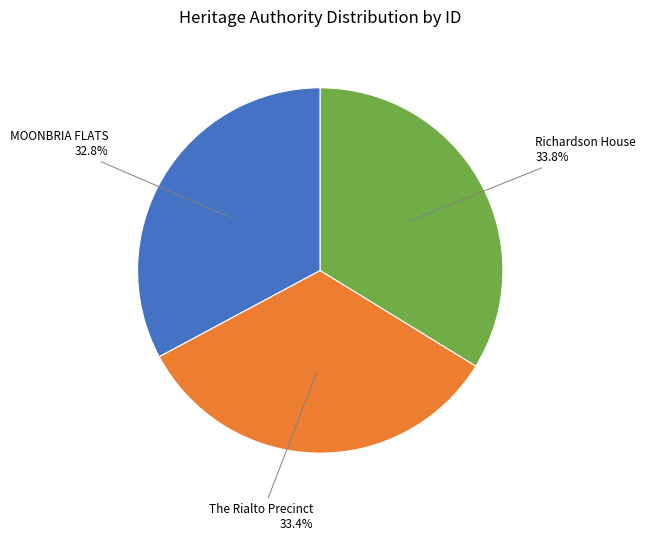

Between Richardson House 33.8% and MOONBRIA FLATS 32.8%, which is larger?

Richardson House 33.8%